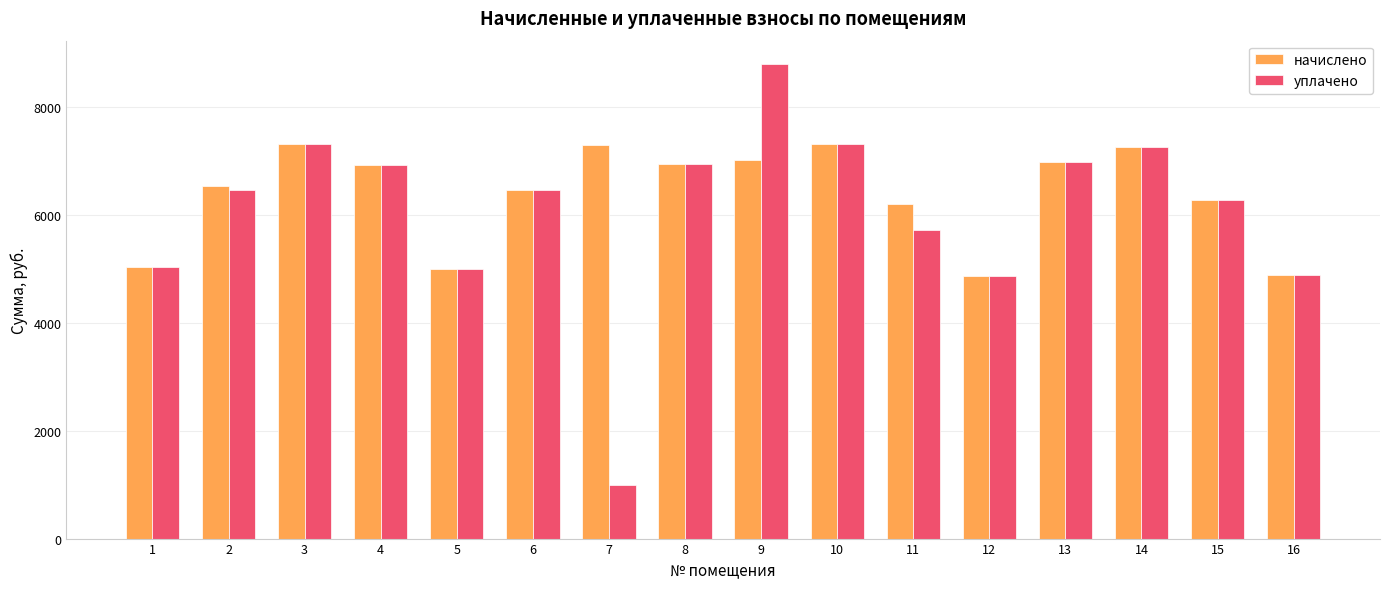

At which category is the sum across all series the highest?

9